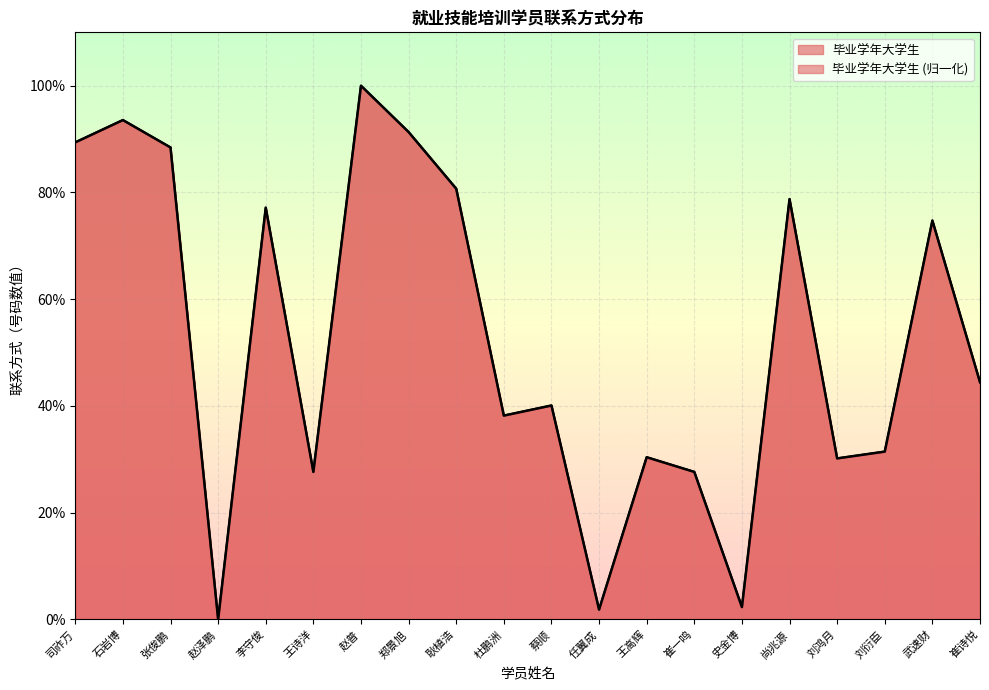

List the labels in order of value, largest first.

赵普, 石岩博, 郑景旭, 司祚万, 张俊鹏, 耿植浩, 尚兆源, 李守俊, 武速财, 崔诗悦, 蔡顺, 杜鹏洲, 刘衍臣, 王高辉, 刘鸿月, 王诗洋, 崔一鸣, 史金博, 任翼成, 赵泽鹏